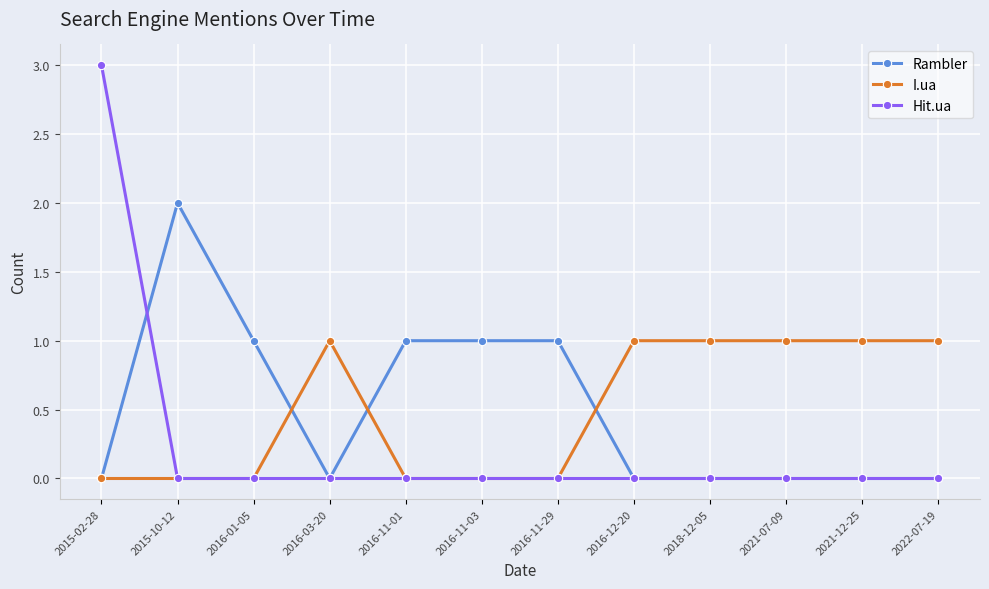

True or false: Hit.ua has a value of 2 at 2015-10-12.

False